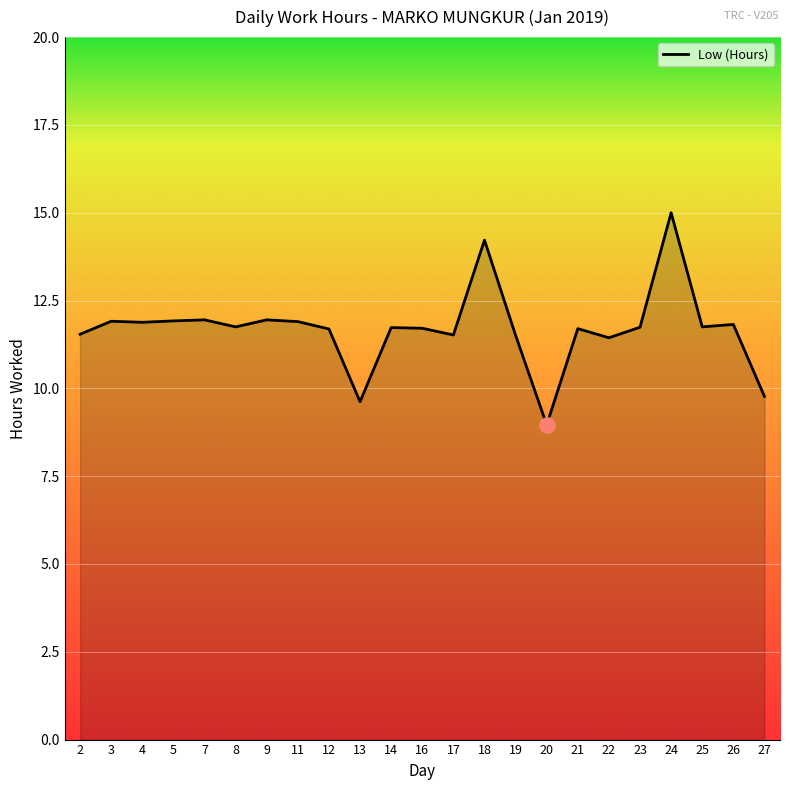

What is the ratio of the value at 22 to the value at 19?

1.0